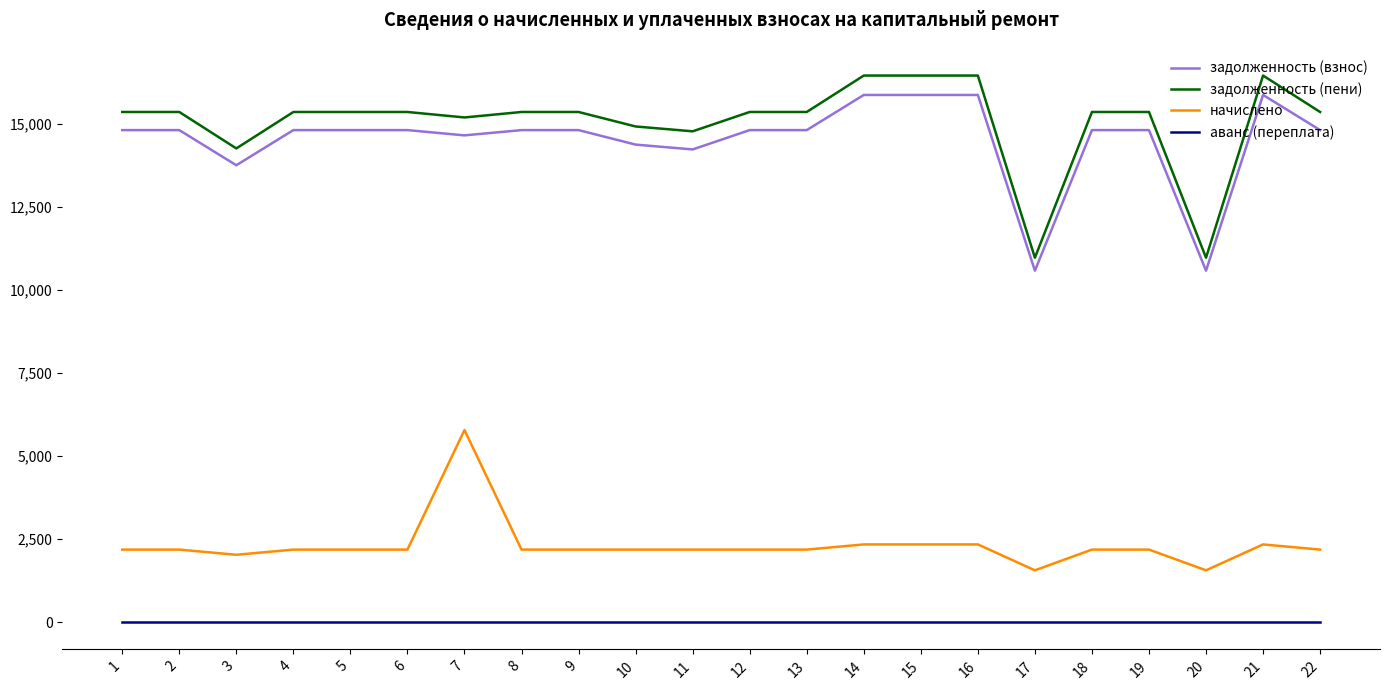

Which series has the widest spread of values?

задолженность (пени)